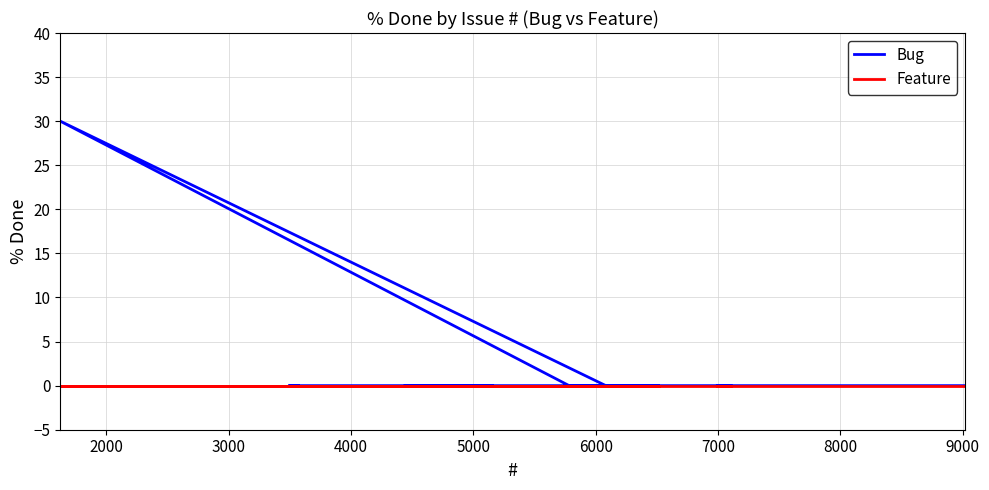

At 5000, list the series in order from largest to smallest.

Bug, Feature